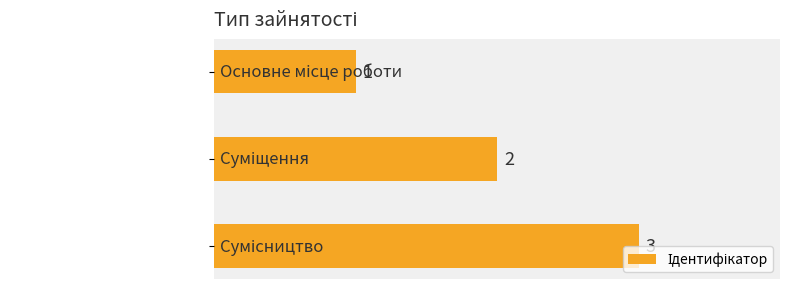

What is the value of the 1st bar from the top?

1